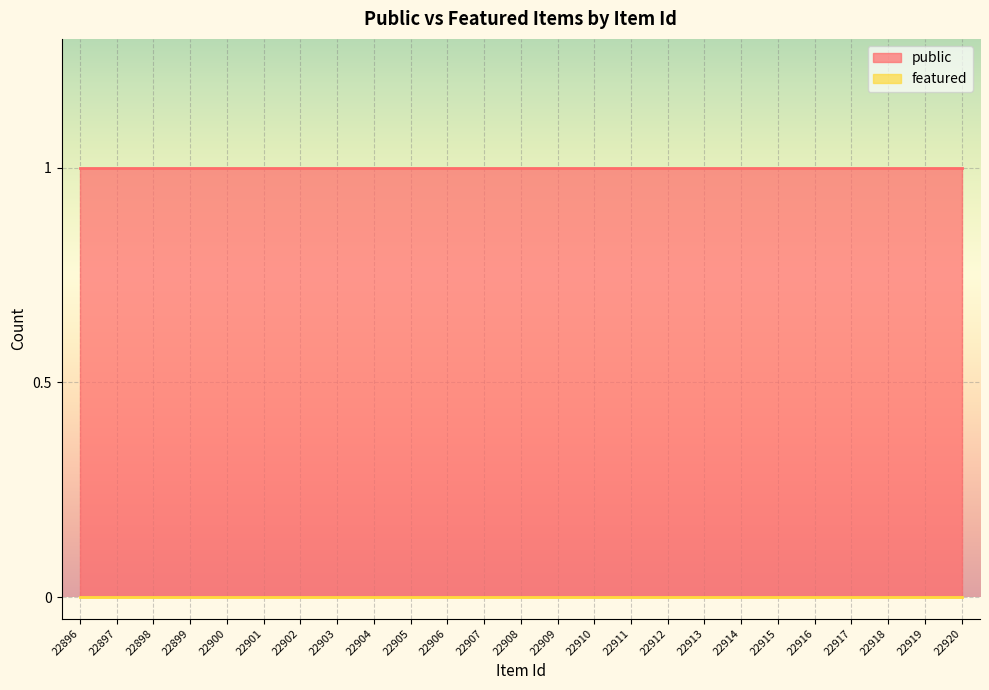

What is the difference between the highest and lowest values at 22899?

1